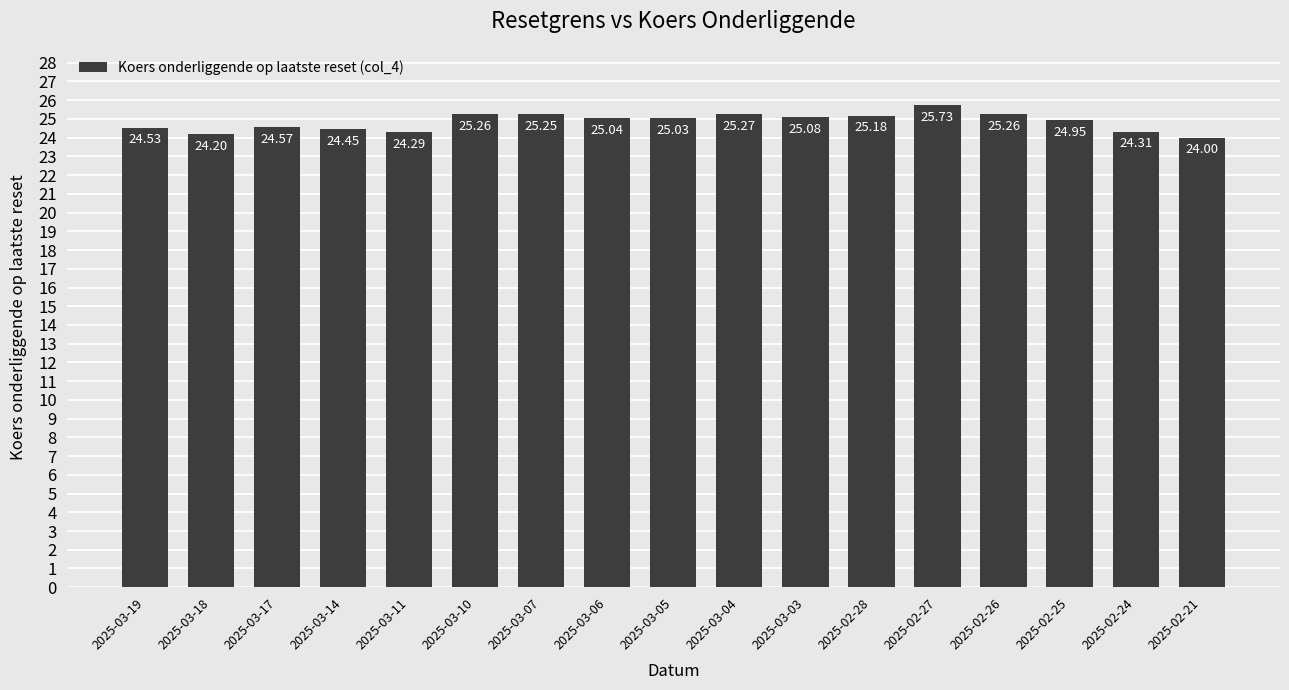

What is the difference between the second highest and second lowest values?

1.1